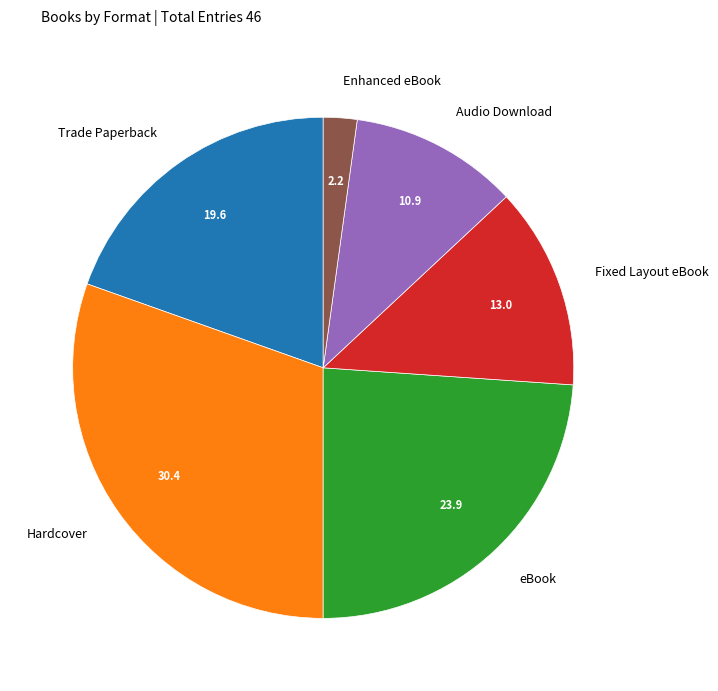

What is the ratio of the value at Fixed Layout eBook to the value at Audio Download?

1.2